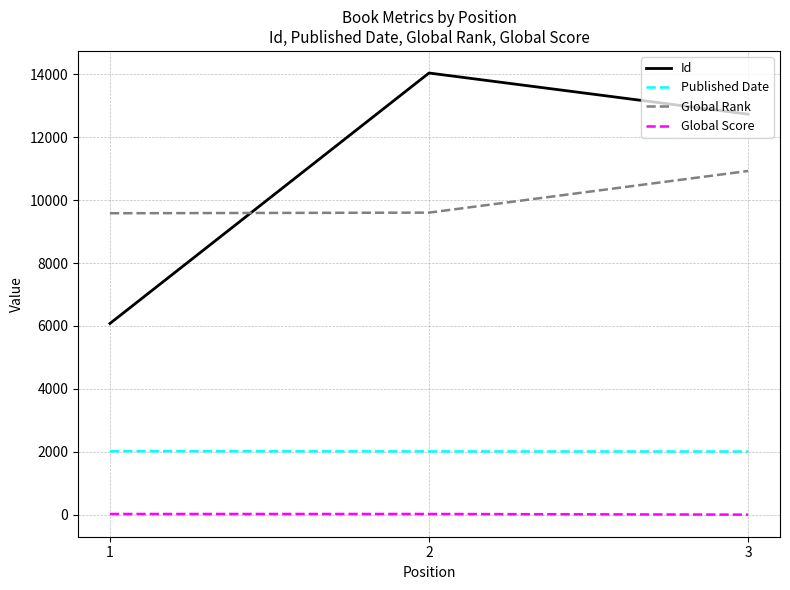

What is the sum of all Published Date values?

6045